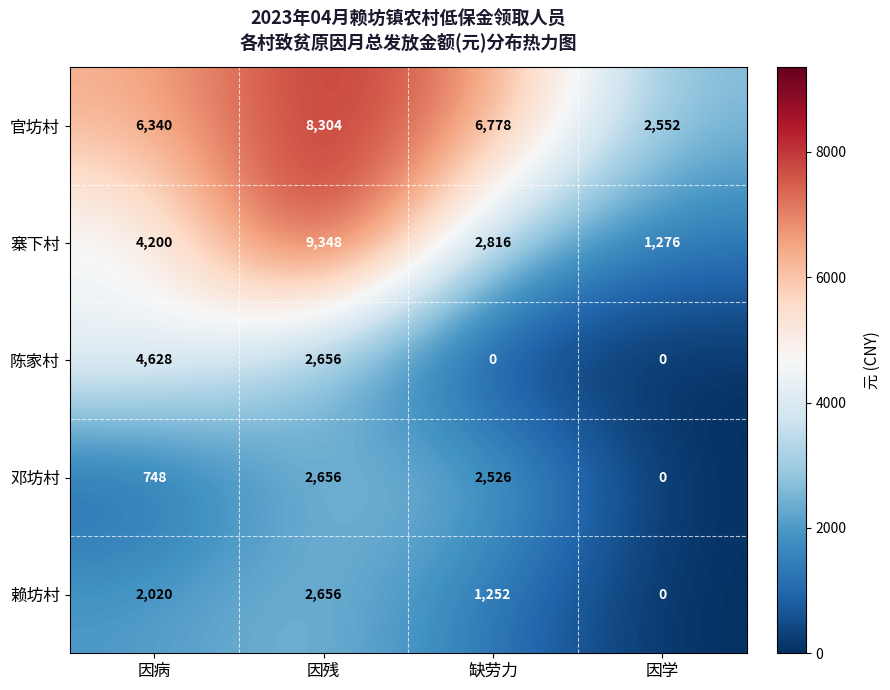

At which label is 赖坊村 closest to 1328?

缺劳力